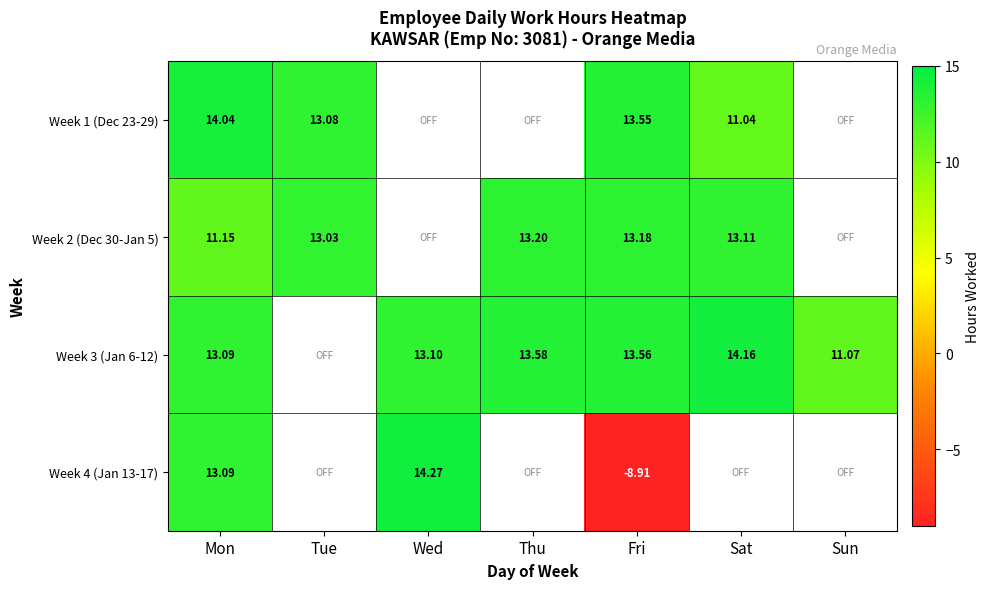

At which category is the sum across all series the highest?

Mon